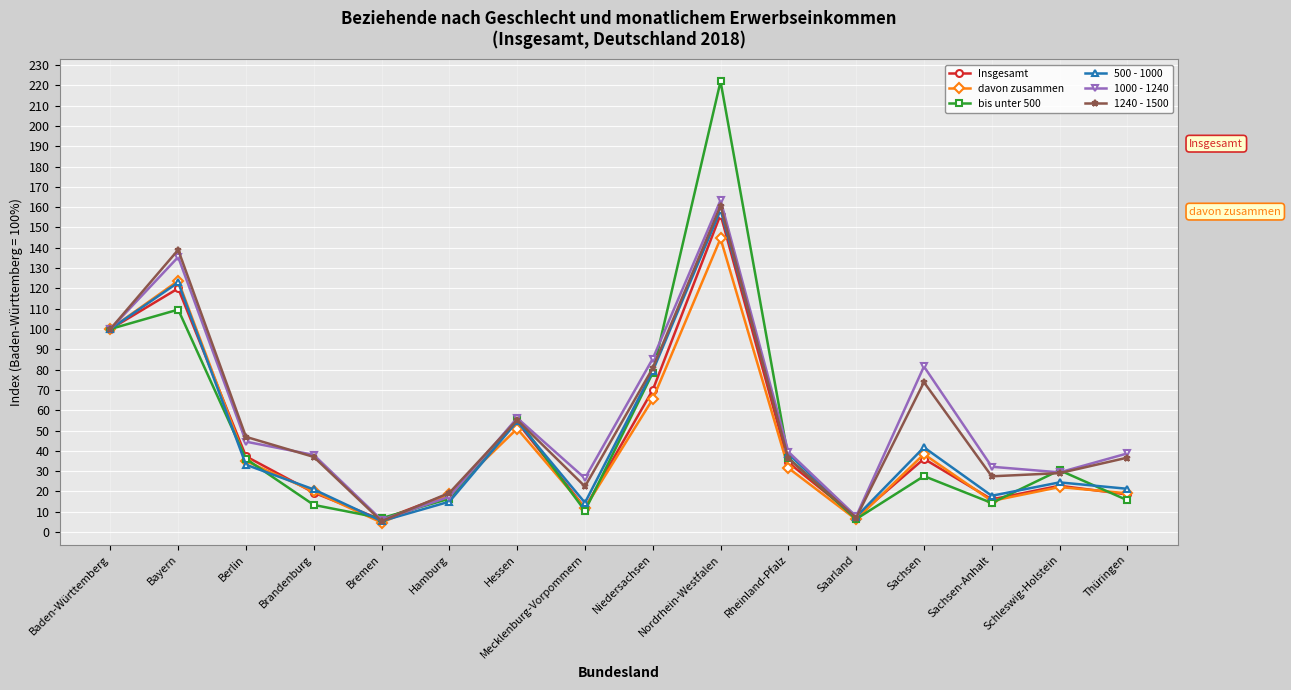

What is the sum of all Insgesamt values?

729.0